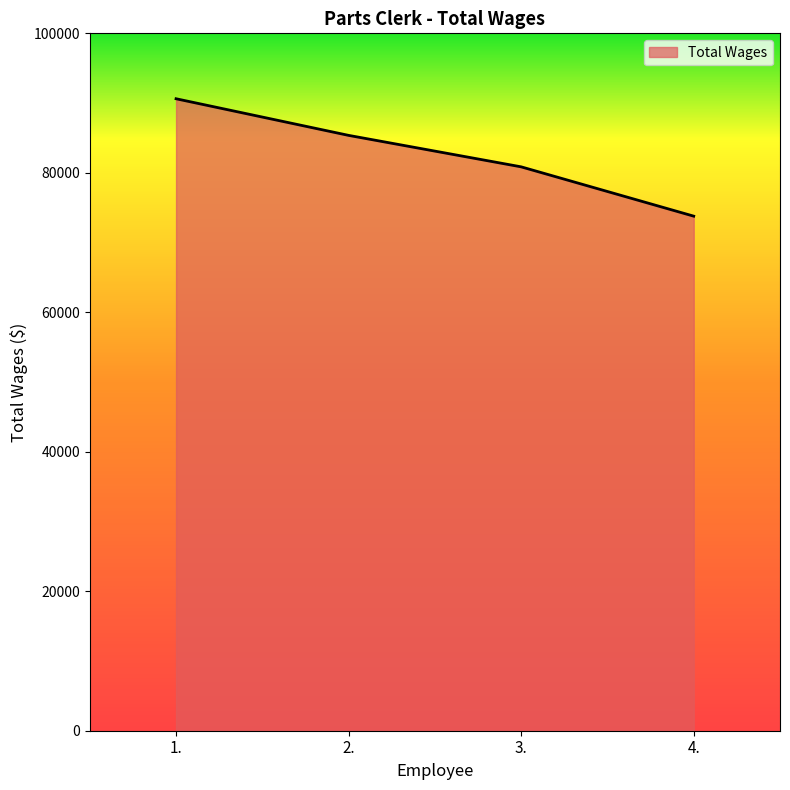

Rank the categories by value from lowest to highest.

4., 3., 2., 1.